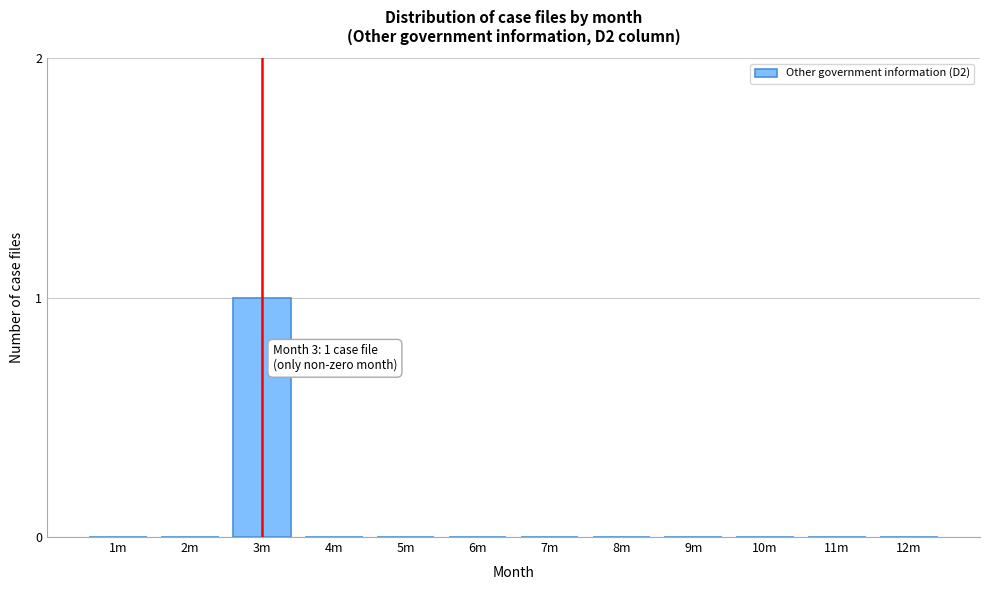

Reading left to right, transcribe all the data shown in this chart.

1m=0	2m=0	3m=1	4m=0	5m=0	6m=0	7m=0	8m=0	9m=0	10m=0	11m=0	12m=0